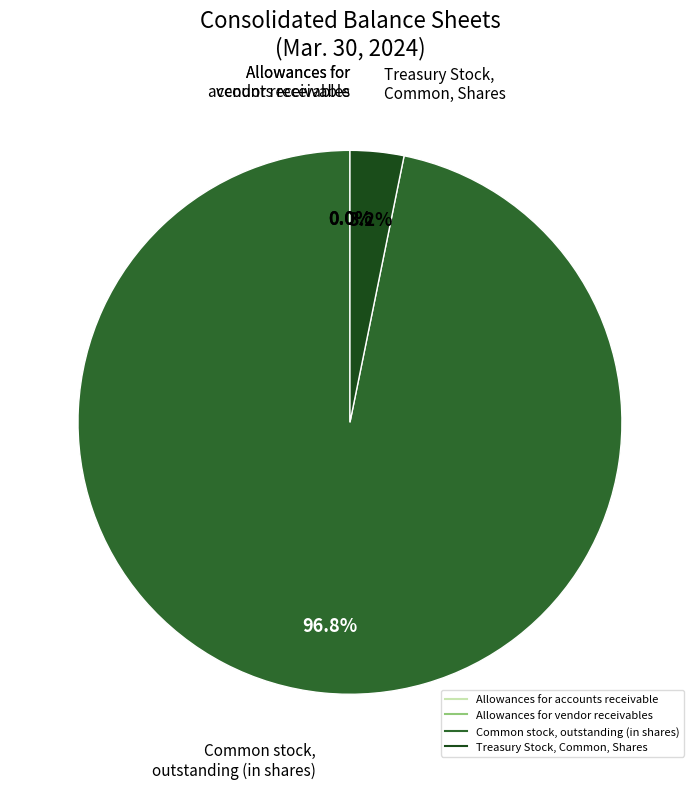

Is there any slice that represents more than half of the pie?

Yes